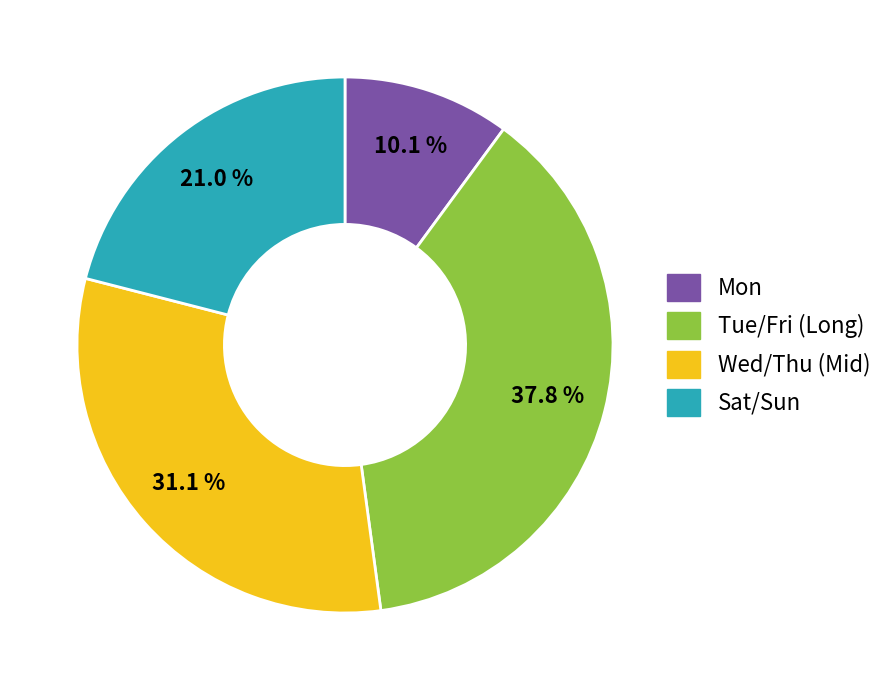

Is there any slice that represents more than half of the pie?

No